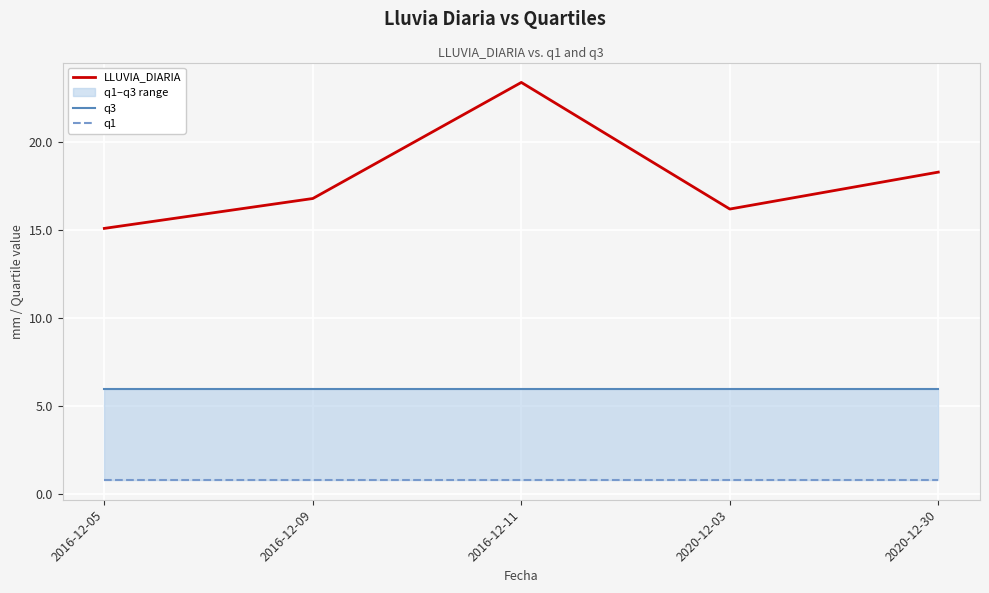

Which series has the widest spread of values?

LLUVIA_DIARIA